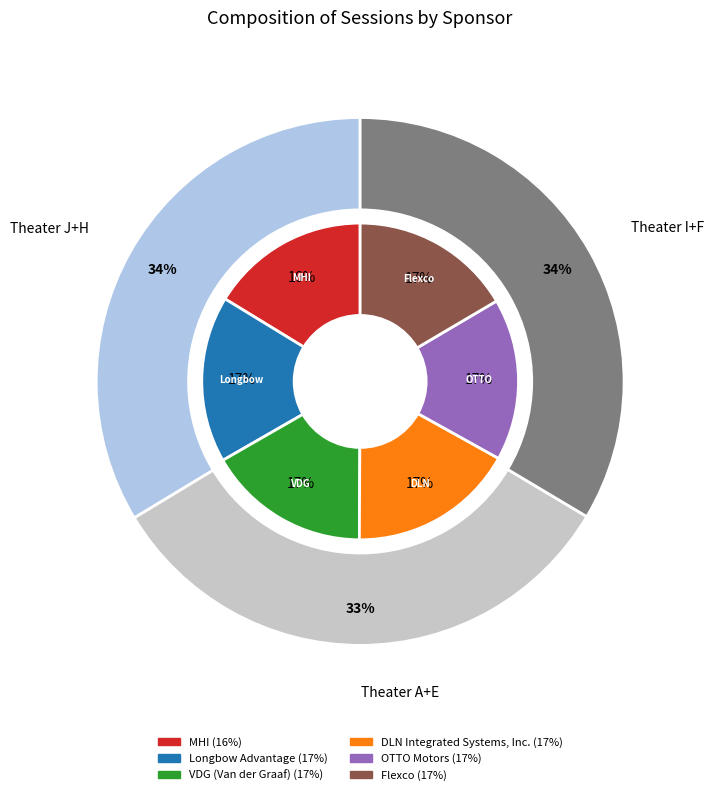

Is there any slice that represents more than half of the pie?

No